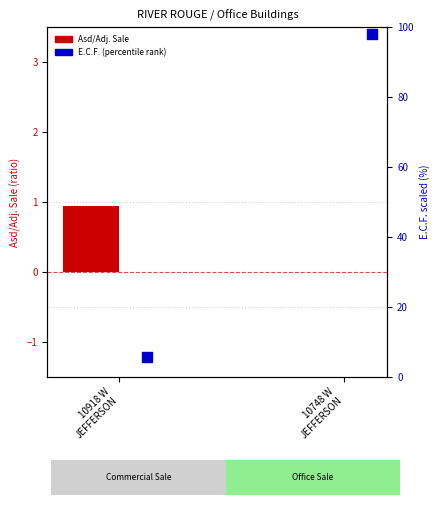

Which series has the widest spread of Y values?

E.C.F. (percentile rank)